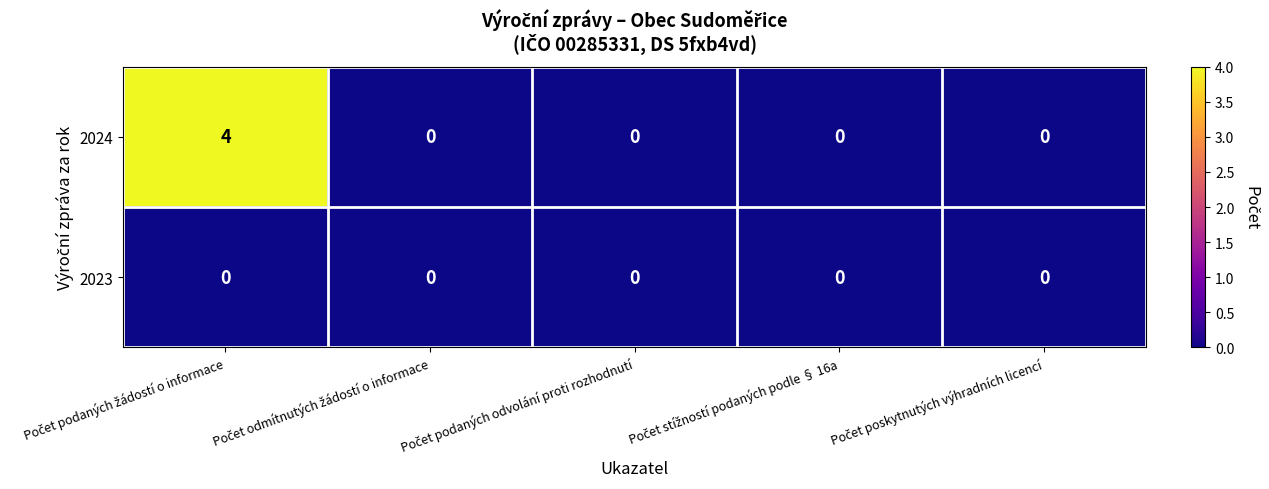

What is the maximum value for 2024?

4